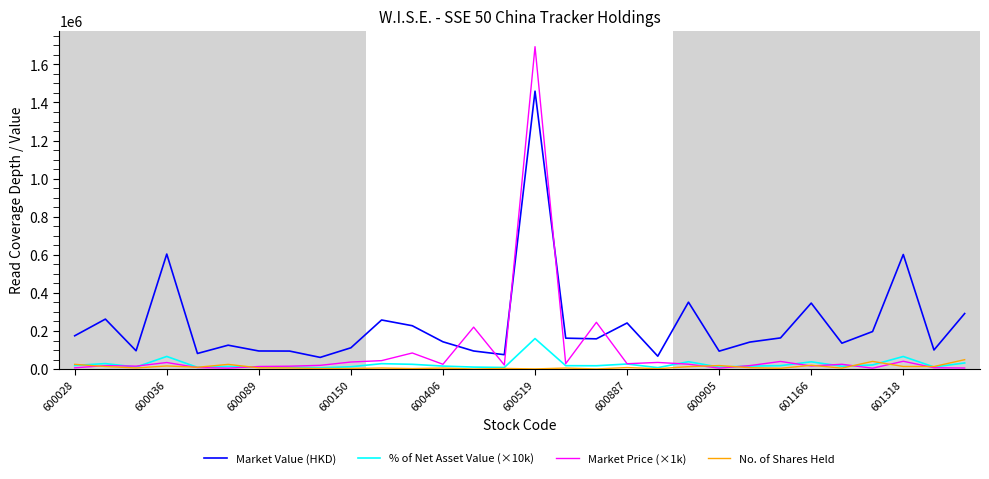

Which series has the widest spread of values?

Market Price (×1k)